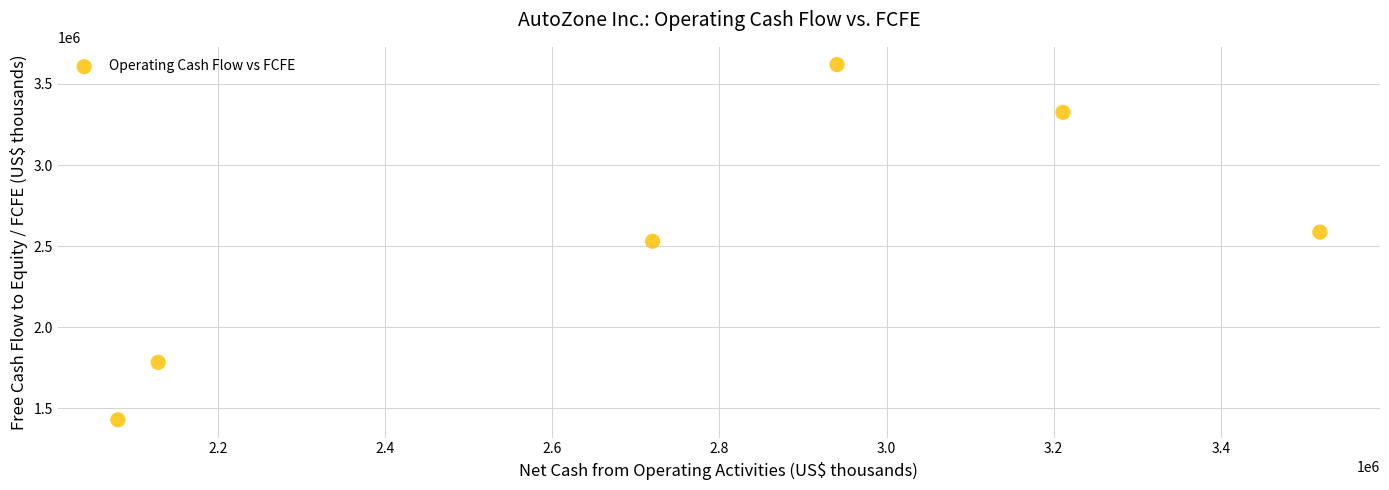

What is the average X value?

2766563